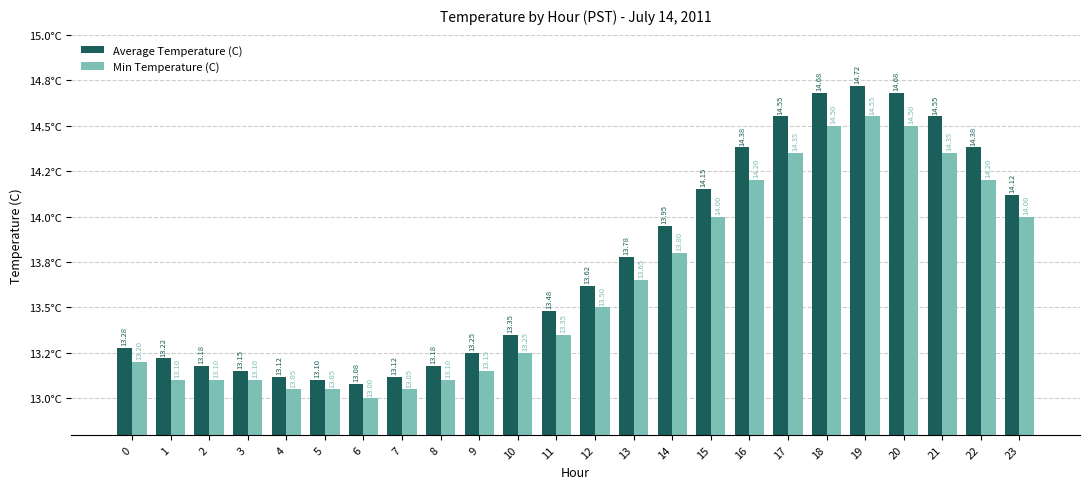

Which category has the lowest value in the Min Temperature (C) series?

6